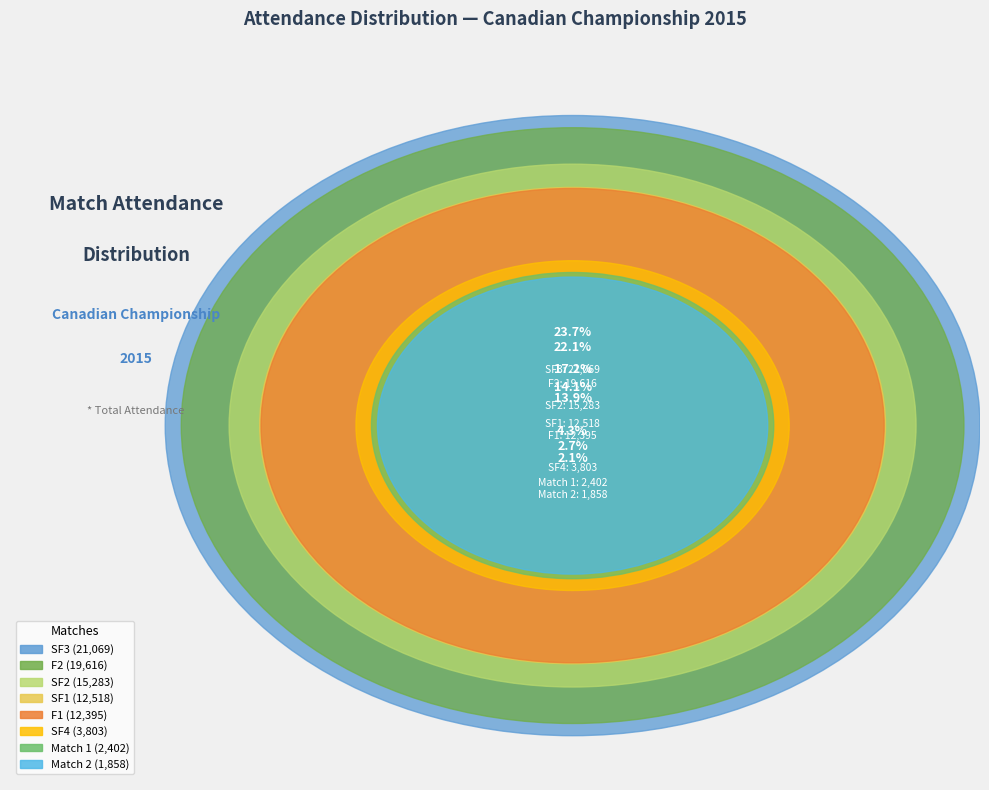

What is the change in value from SF2 to F1?

-2888